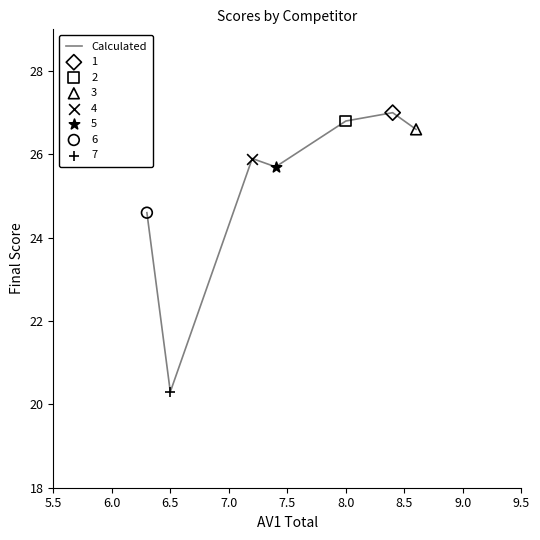

True or false: the data has more than 0 interior local peaks.

True